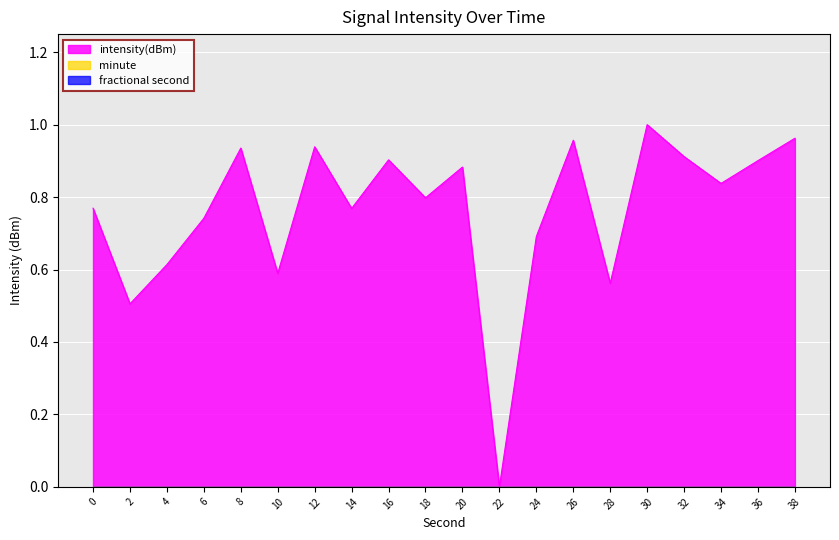

What is the change in value from 14 to 38?

+0.2